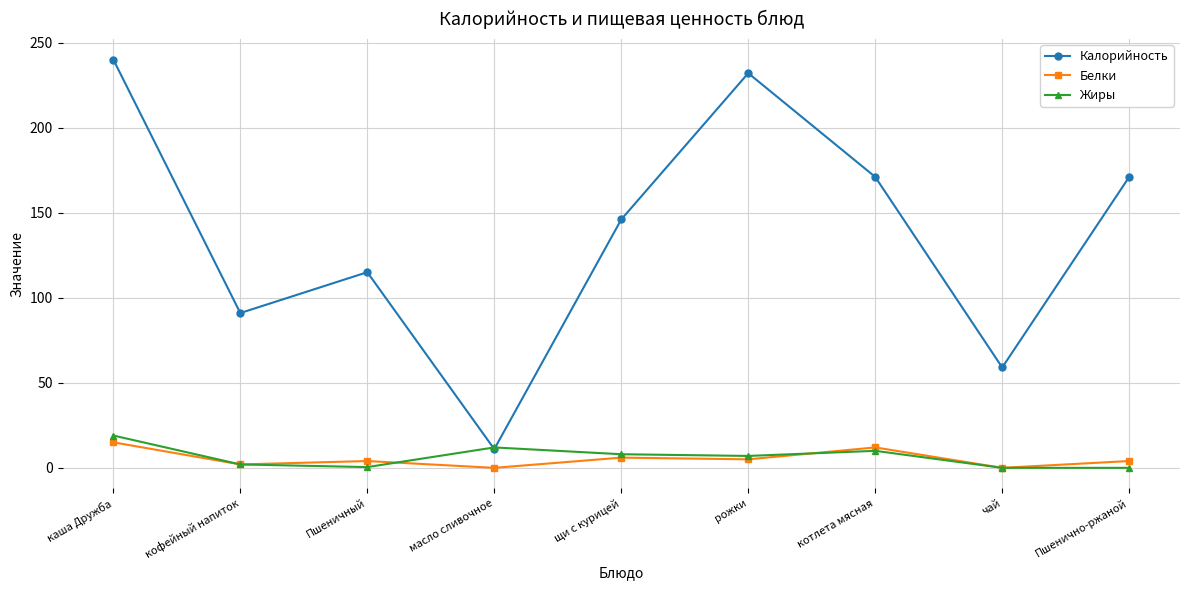

What is the greatest value displayed?

240.0